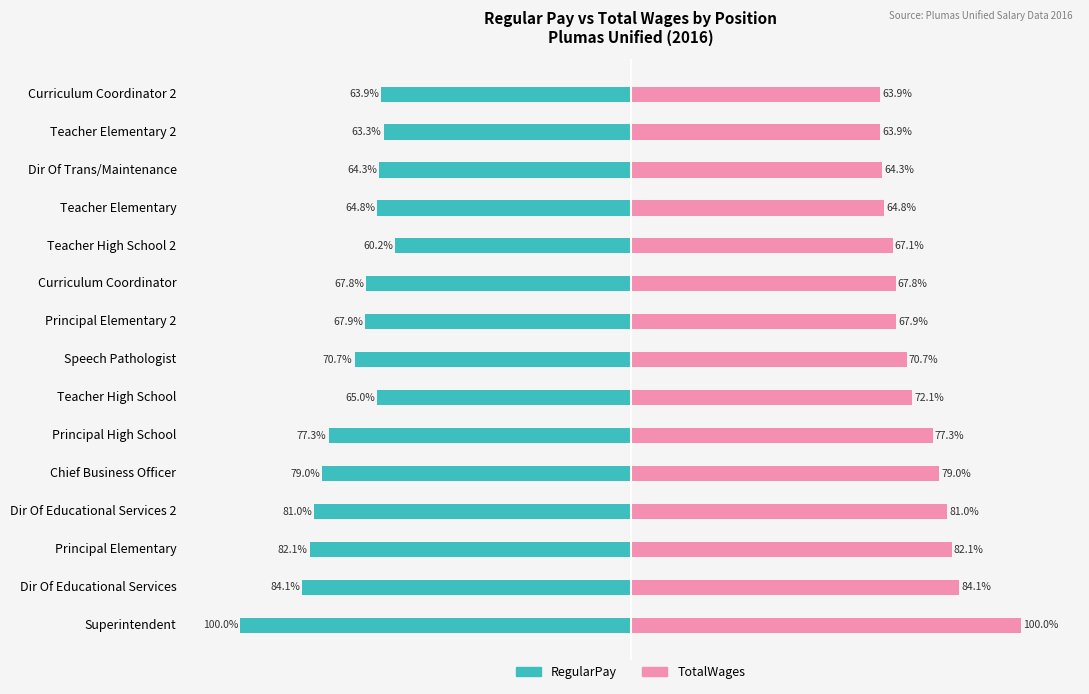

How many bars are there in each group?

2